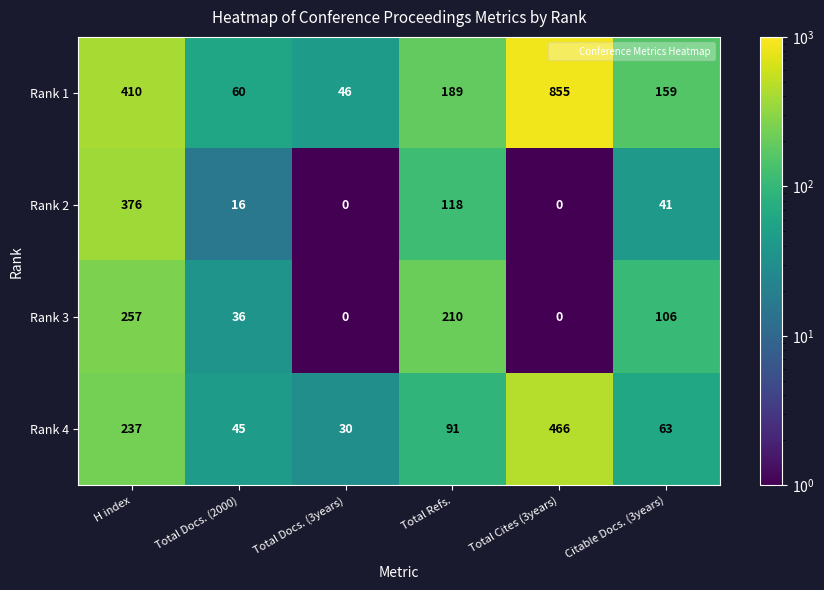

The value of Rank 1 at Total Cites (3years) is 855. True or false?

True